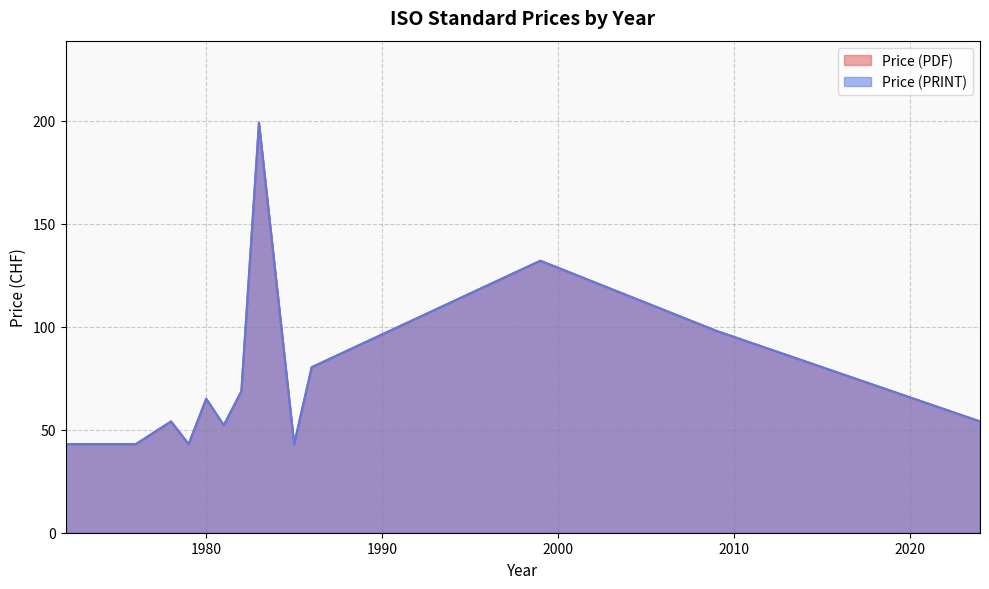

How many lines are shown in the chart?

2